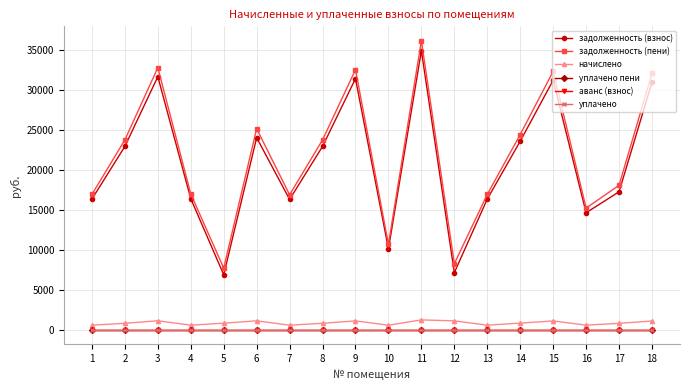

Which series has the largest range (max minus min)?

задолженность (пени)